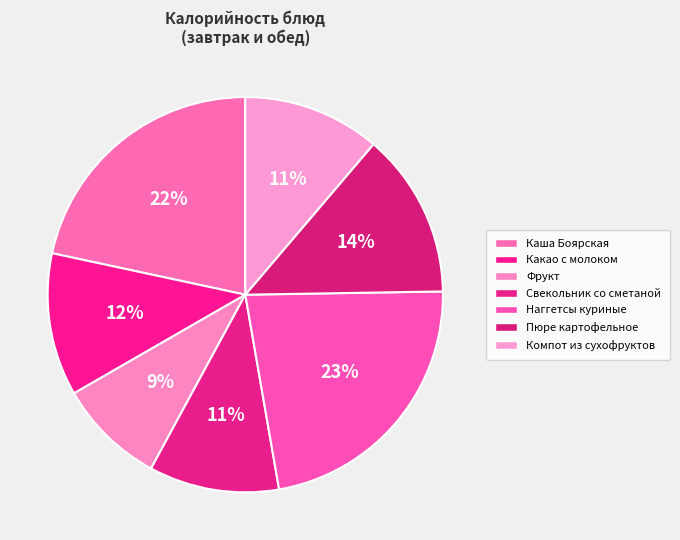

Approximately how many times larger is the value at Какао с молоком compared to Каша Боярская?

0.5